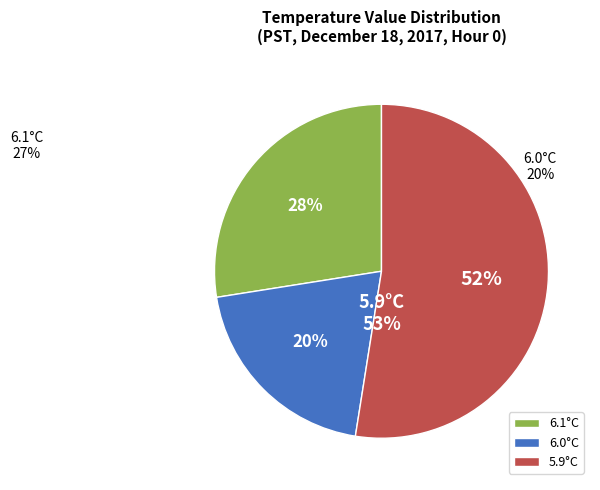

True or false: Hour 11 accounts for 2% of the total.

False